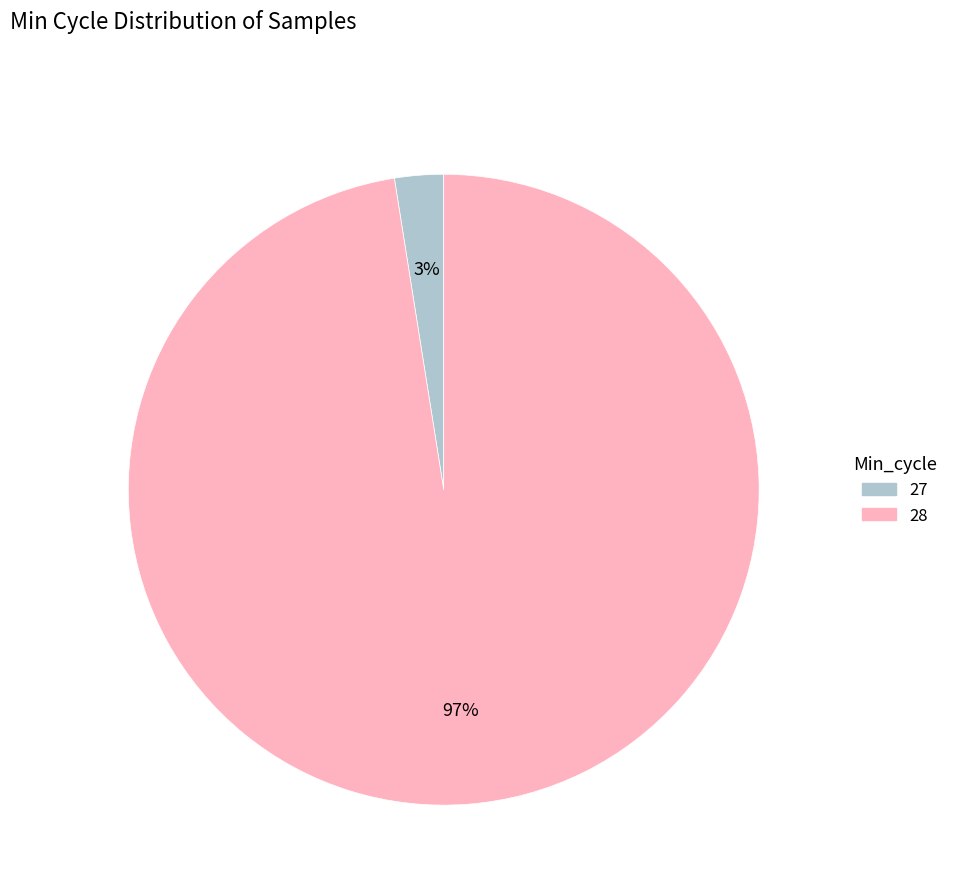

Is there any slice that represents more than half of the pie?

Yes